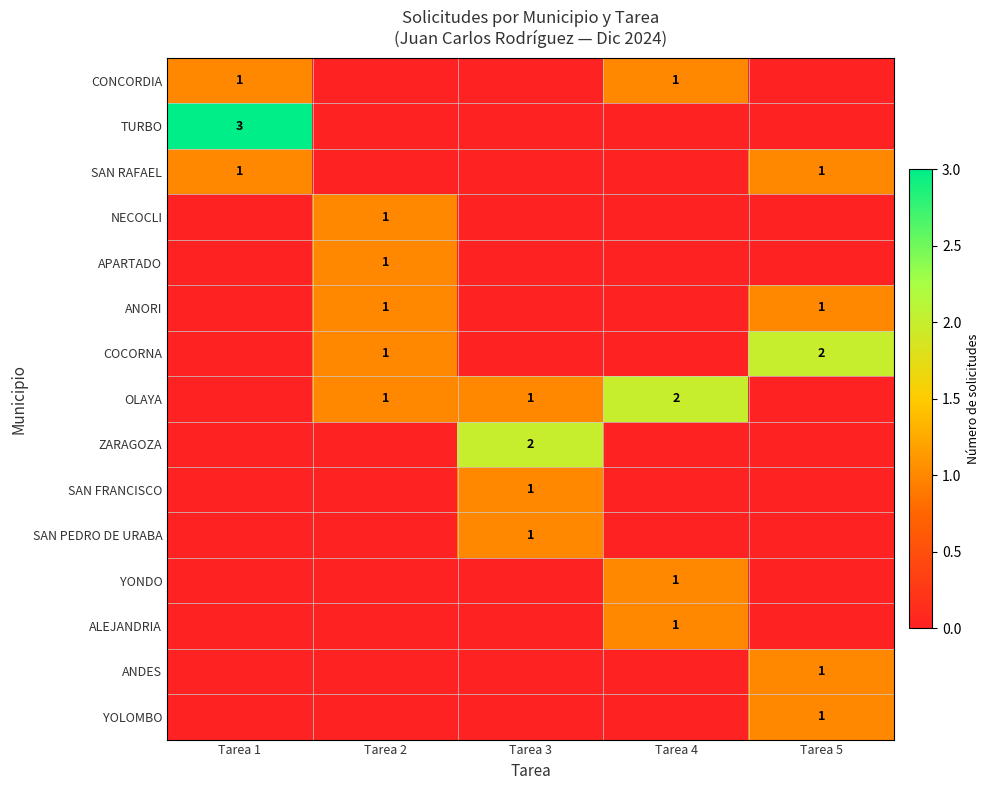

Which series has the largest total across all categories?

OLAYA